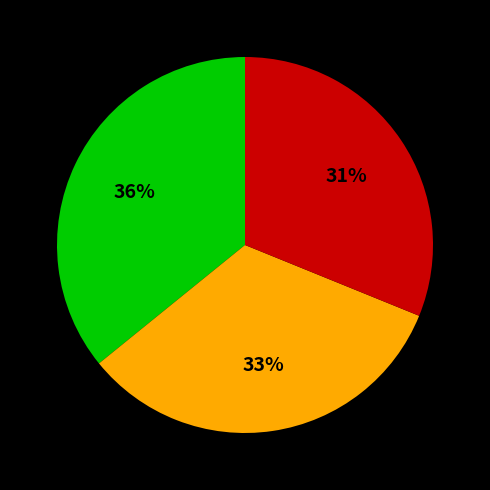

To the nearest percent, what is the difference between the largest and smallest slice percentages?

5%